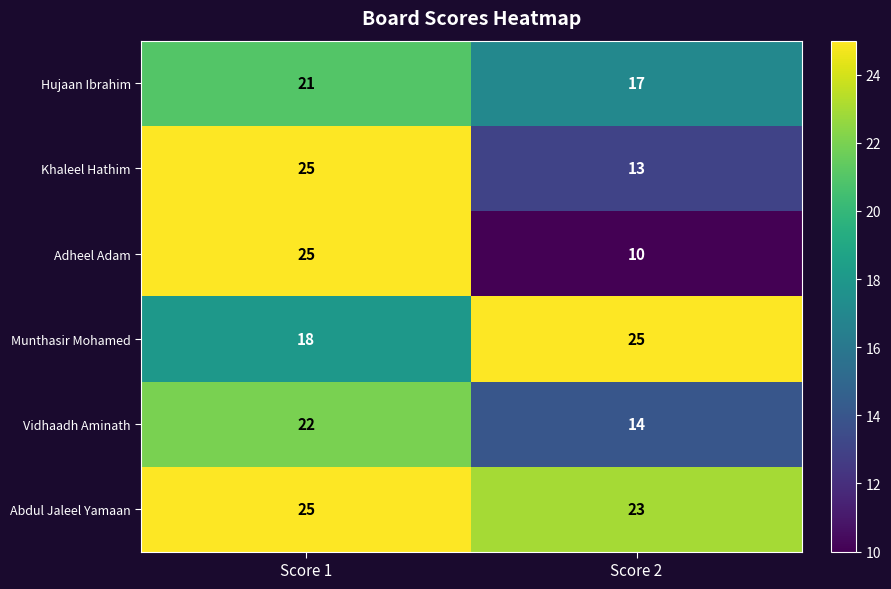

Read the Hujaan Ibrahim value at Score 1.

21